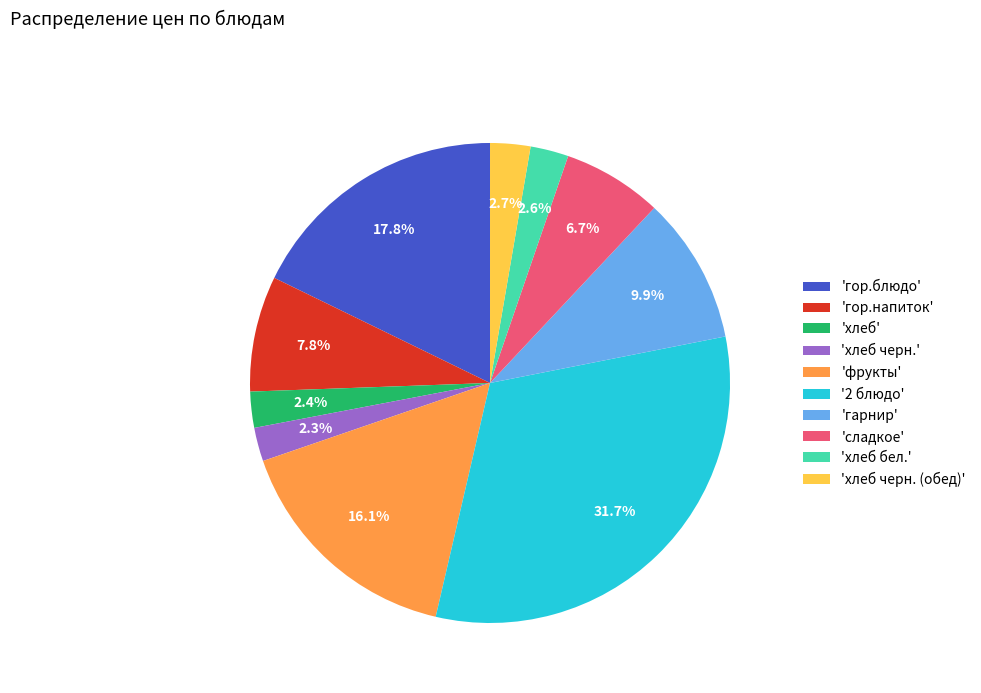

To the nearest percent, what is the difference between the largest and smallest slice percentages?

29%